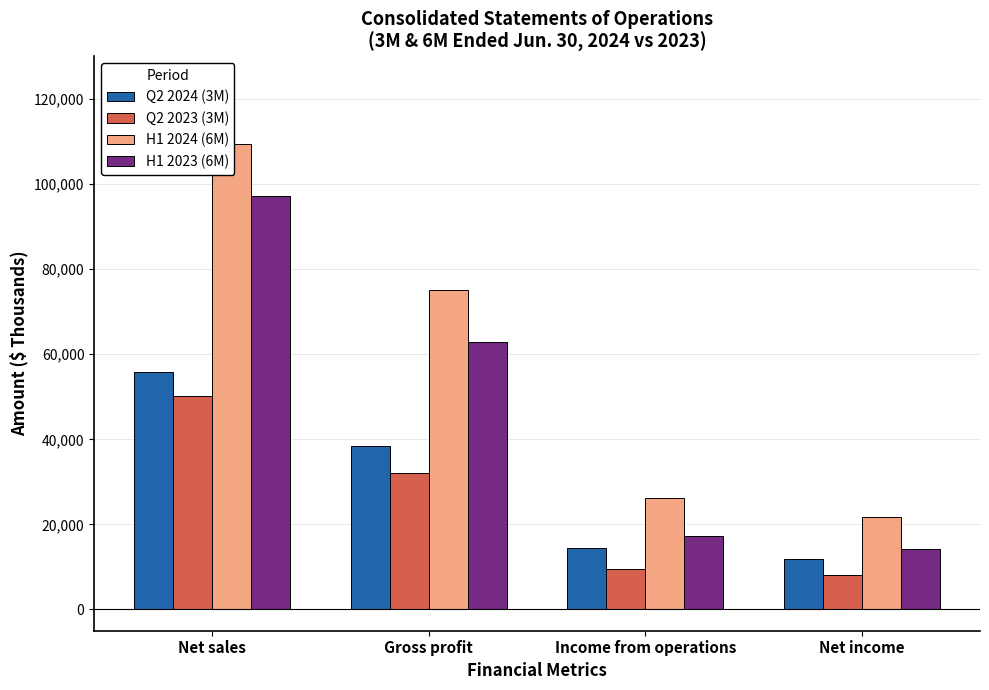

Are the bars horizontal?

No